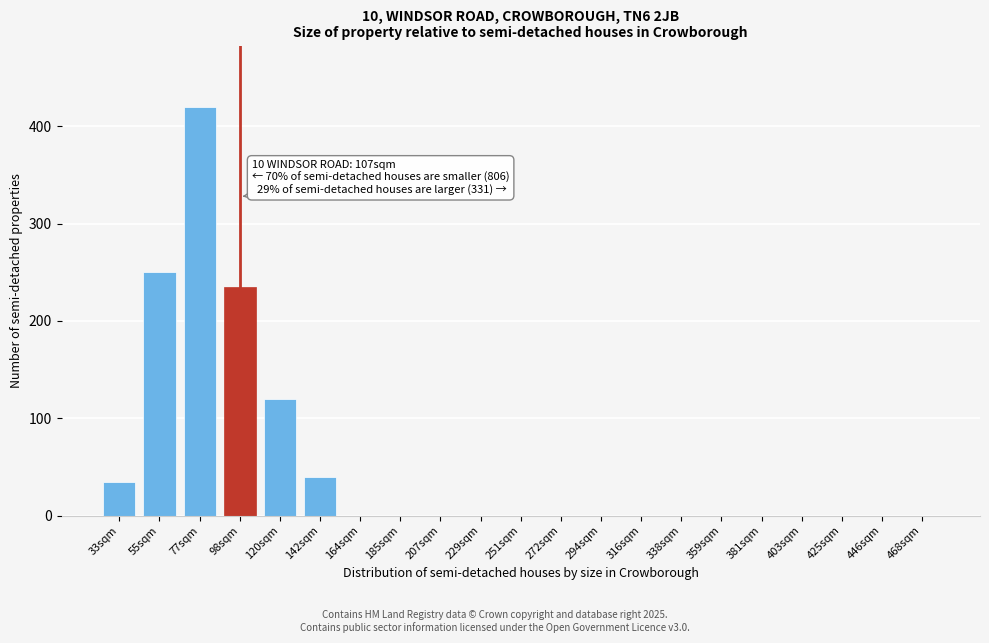

Reading right to left, list all the values displayed in this chart.

468sqm=0	446sqm=0	425sqm=0	403sqm=0	381sqm=0	359sqm=0	338sqm=0	316sqm=0	294sqm=0	272sqm=0	251sqm=0	229sqm=0	207sqm=0	185sqm=0	164sqm=0	142sqm=40	120sqm=120	98sqm=235	77sqm=420	55sqm=250	33sqm=35